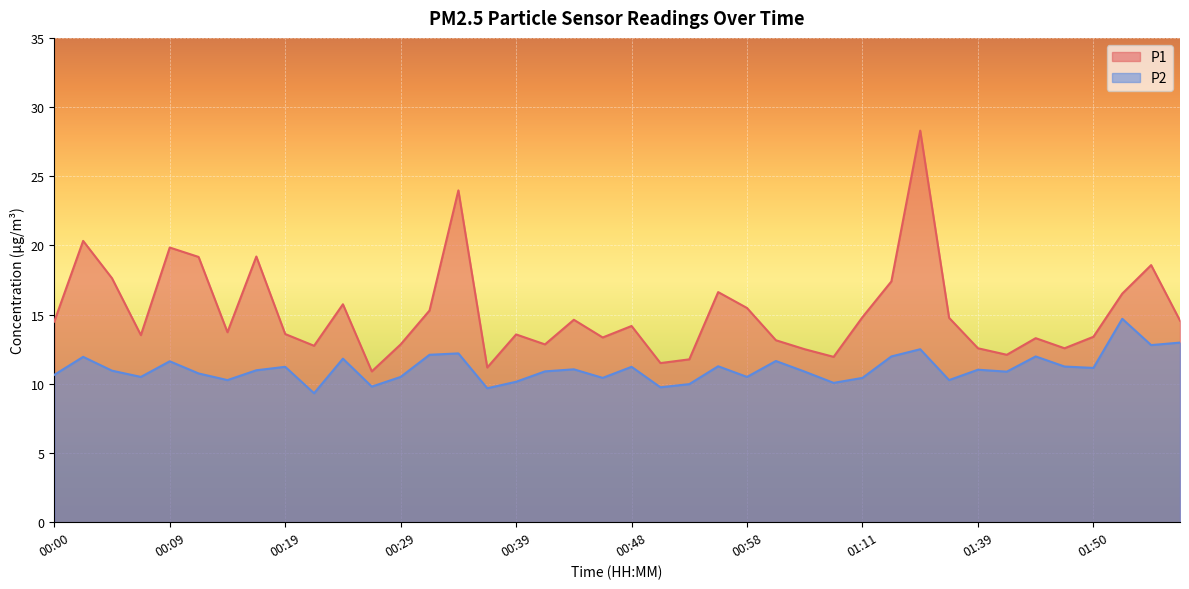

List the series in order of their peak value, lowest first.

P2, P1